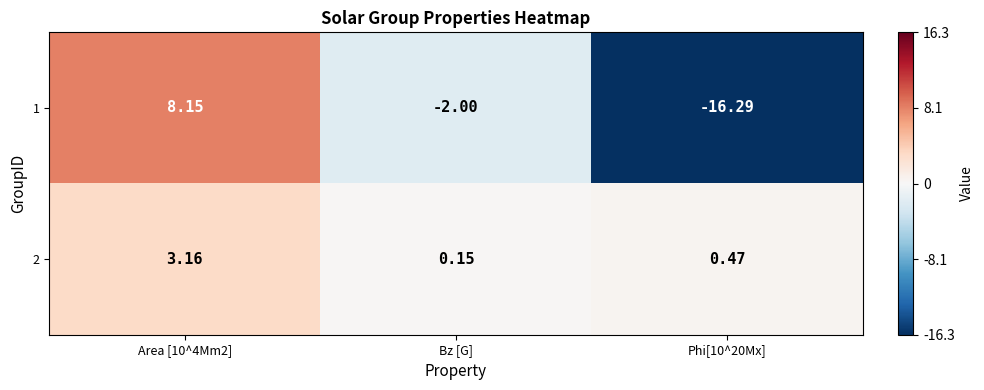

Where is 1 nearest to the value -4?

Bz [G]